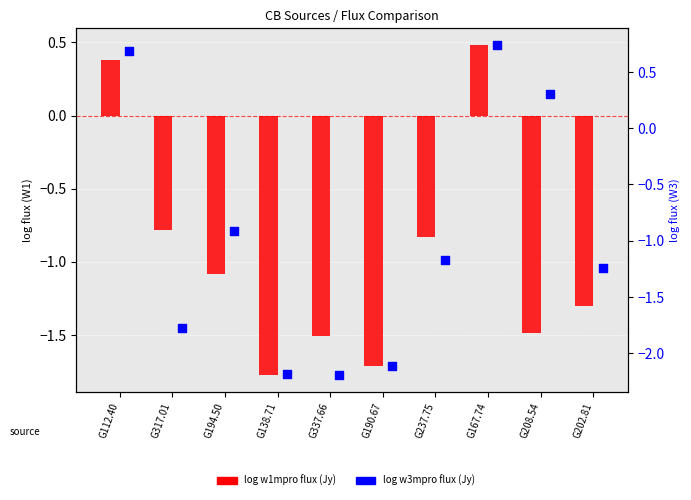

Is the value of log w1mpro flux (Jy) at G202.81 greater than the value of log w3mpro flux (Jy) at G167.74?

No